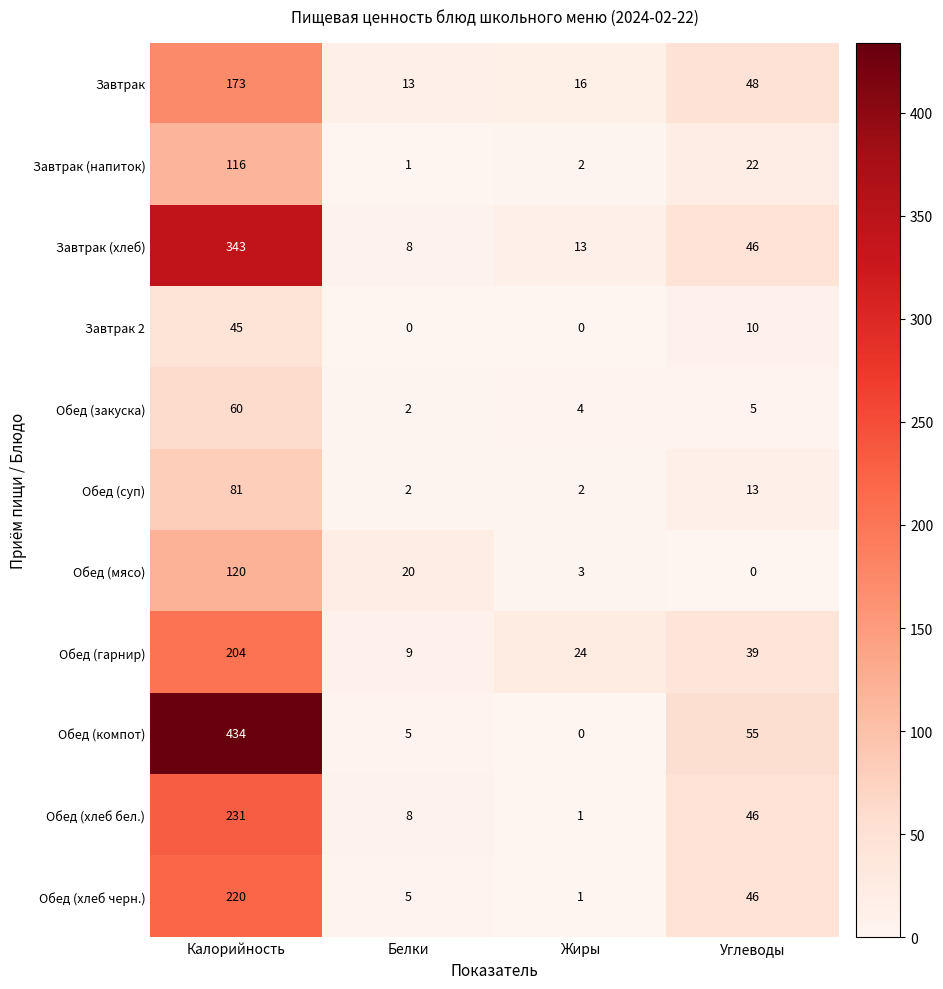

Which series has the largest total across all categories?

Обед (компот)